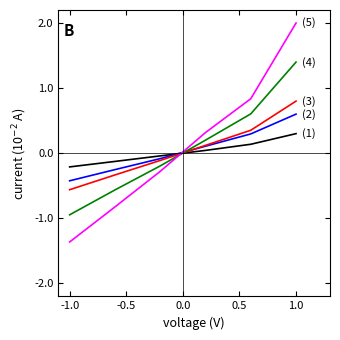

What is the label of the 1st point from the left?

-1.0